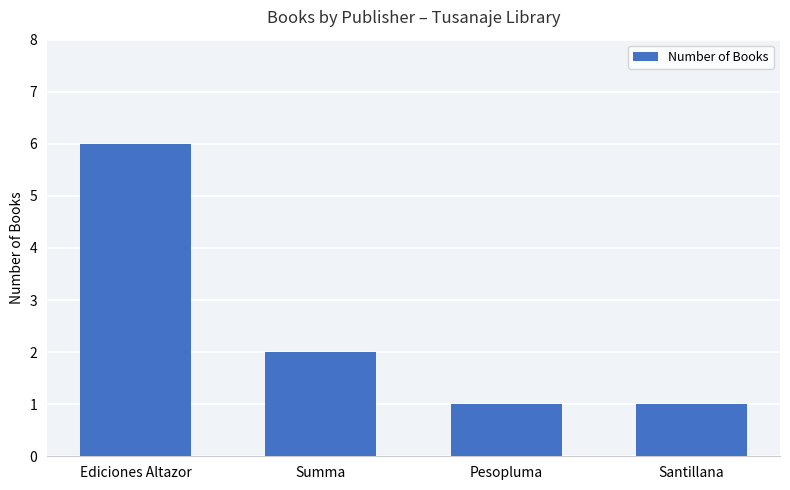

What is the smallest value displayed?

1